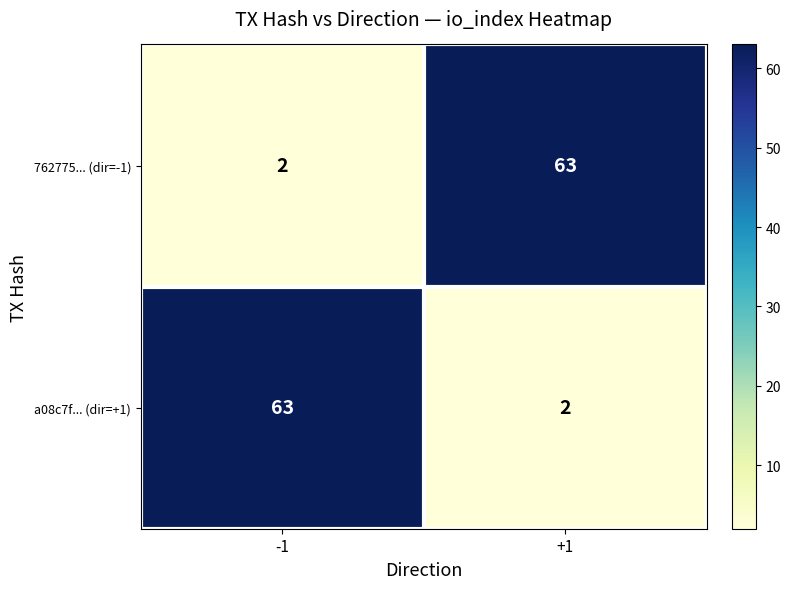

What is the total value across all series at -1?

65